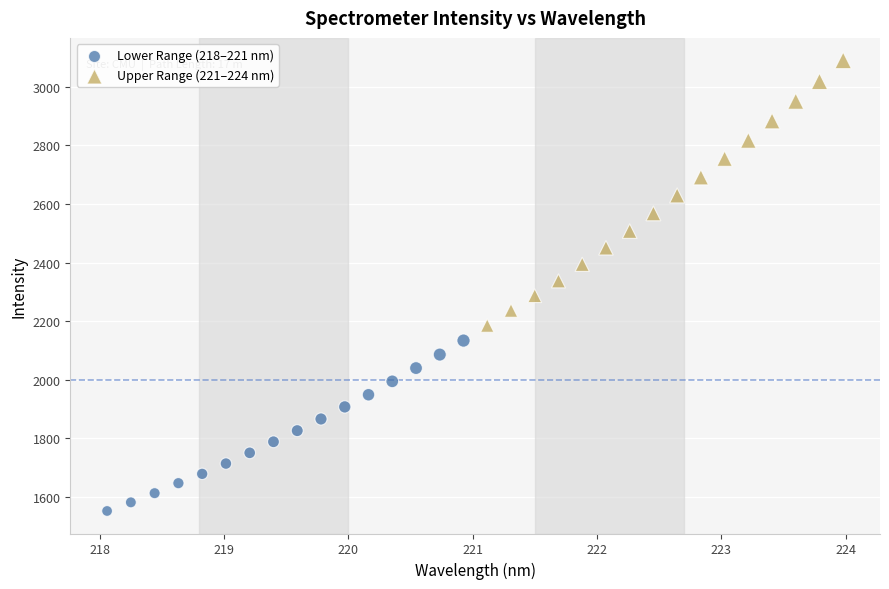

Which series reaches the minimum Y coordinate?

Lower Range (218–221 nm)